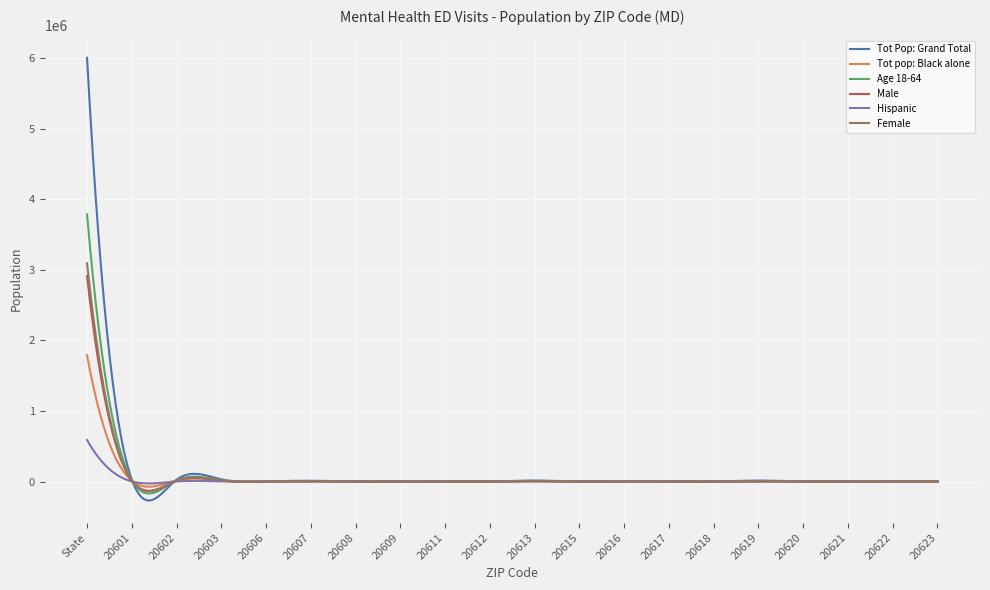

Which series has the largest range (max minus min)?

Tot Pop: Grand Total